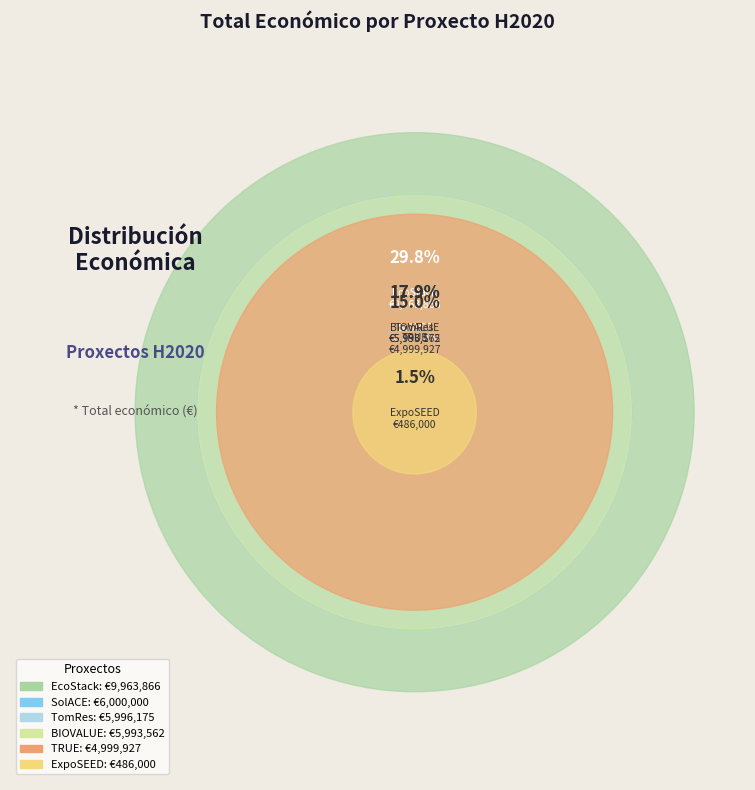

Is it true that BIOVALUE is 7% of the pie?

False